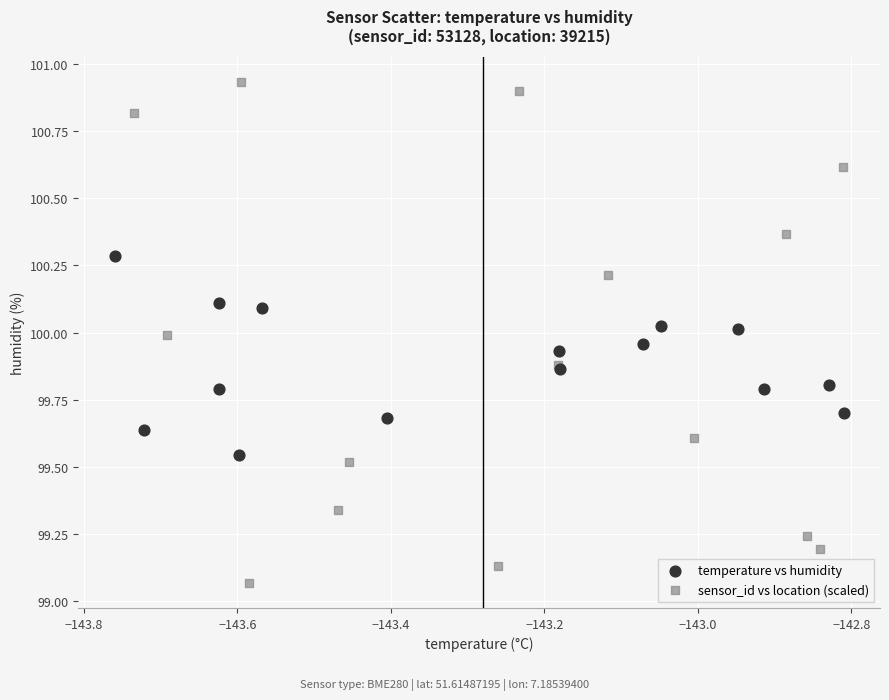

Which series has the largest Y range (max minus min)?

sensor_id vs location (scaled)